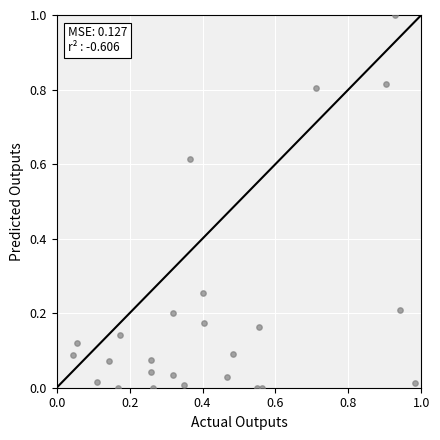

What is the range of Y values (max minus min)?

1.0